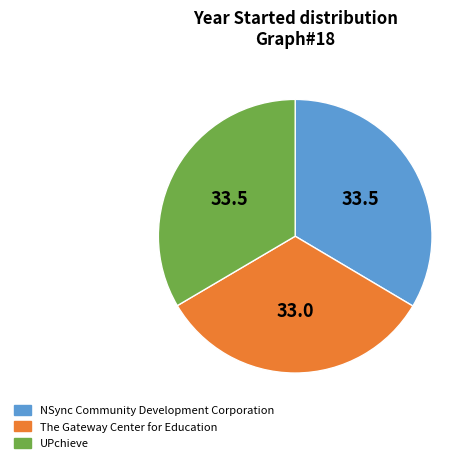

The NSync Community Development Corporation slice represents 34% of the pie. True or false?

True